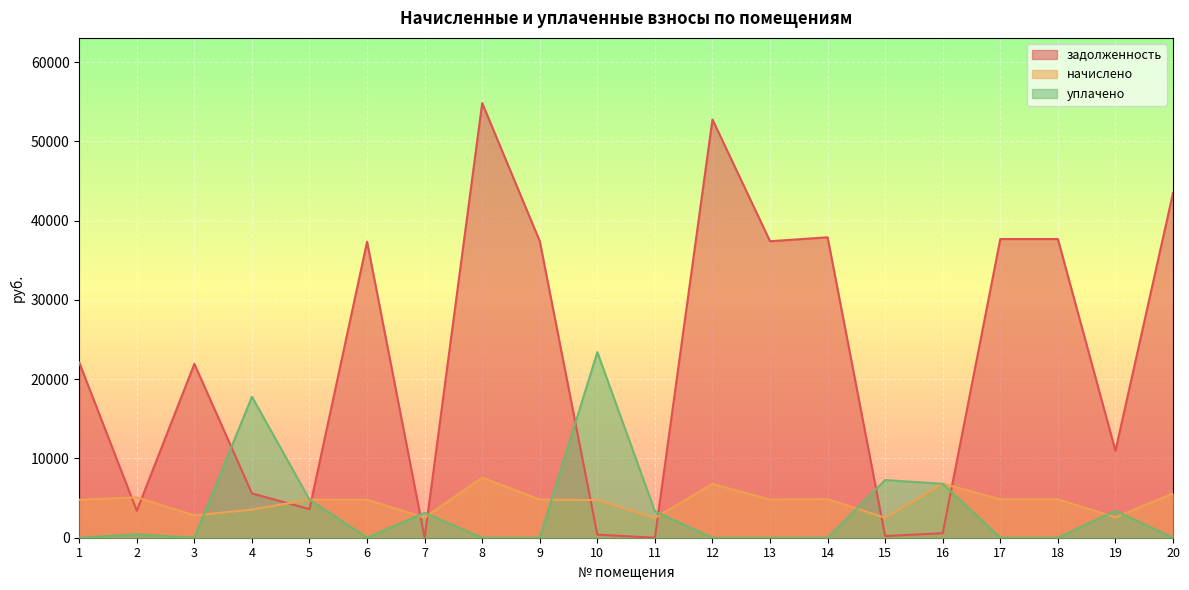

What are all the series names shown in the legend?

задолженность, начислено, уплачено